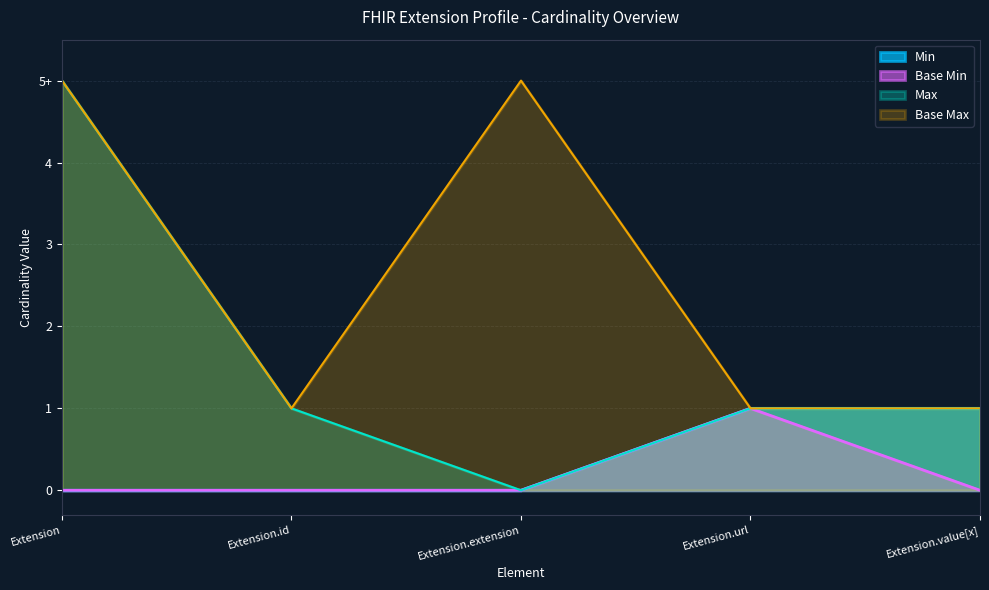

In Base Max_numeric, how many points are higher than both neighbors (excluding endpoints)?

1